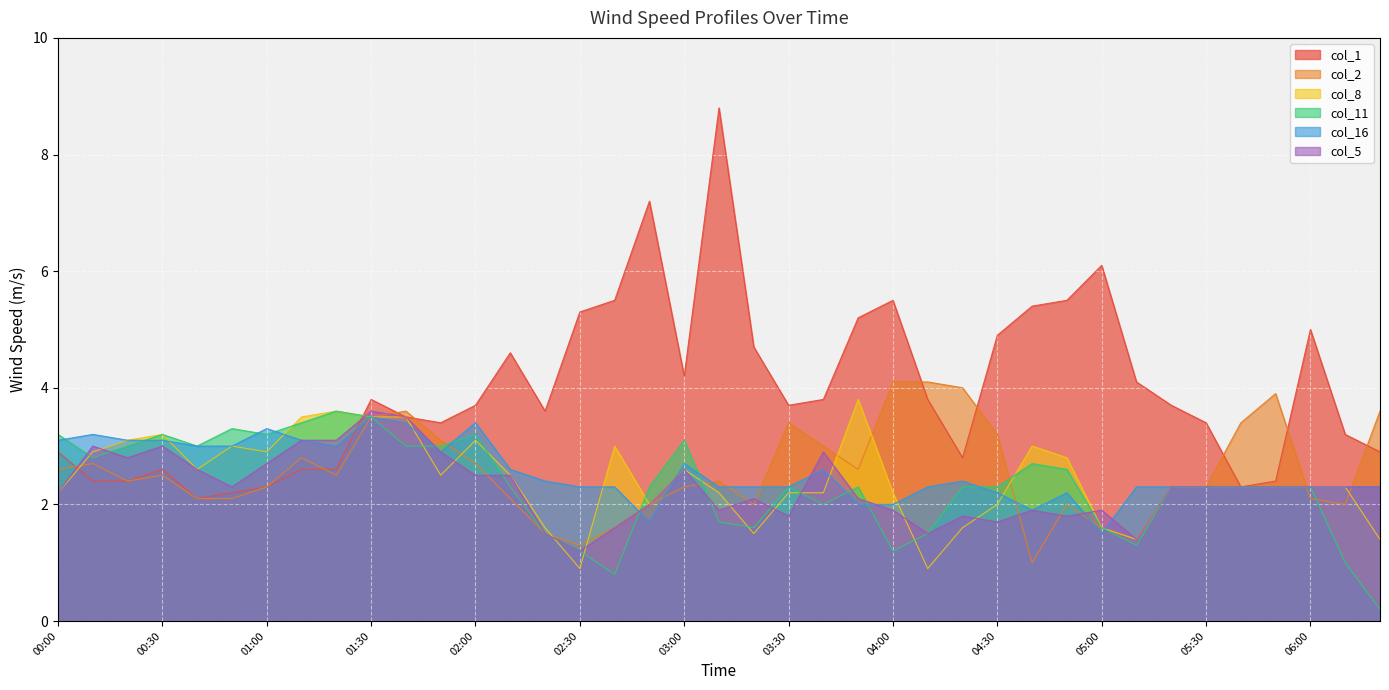

What is the difference between the col_11 values at 03:20 and 03:00?

1.5